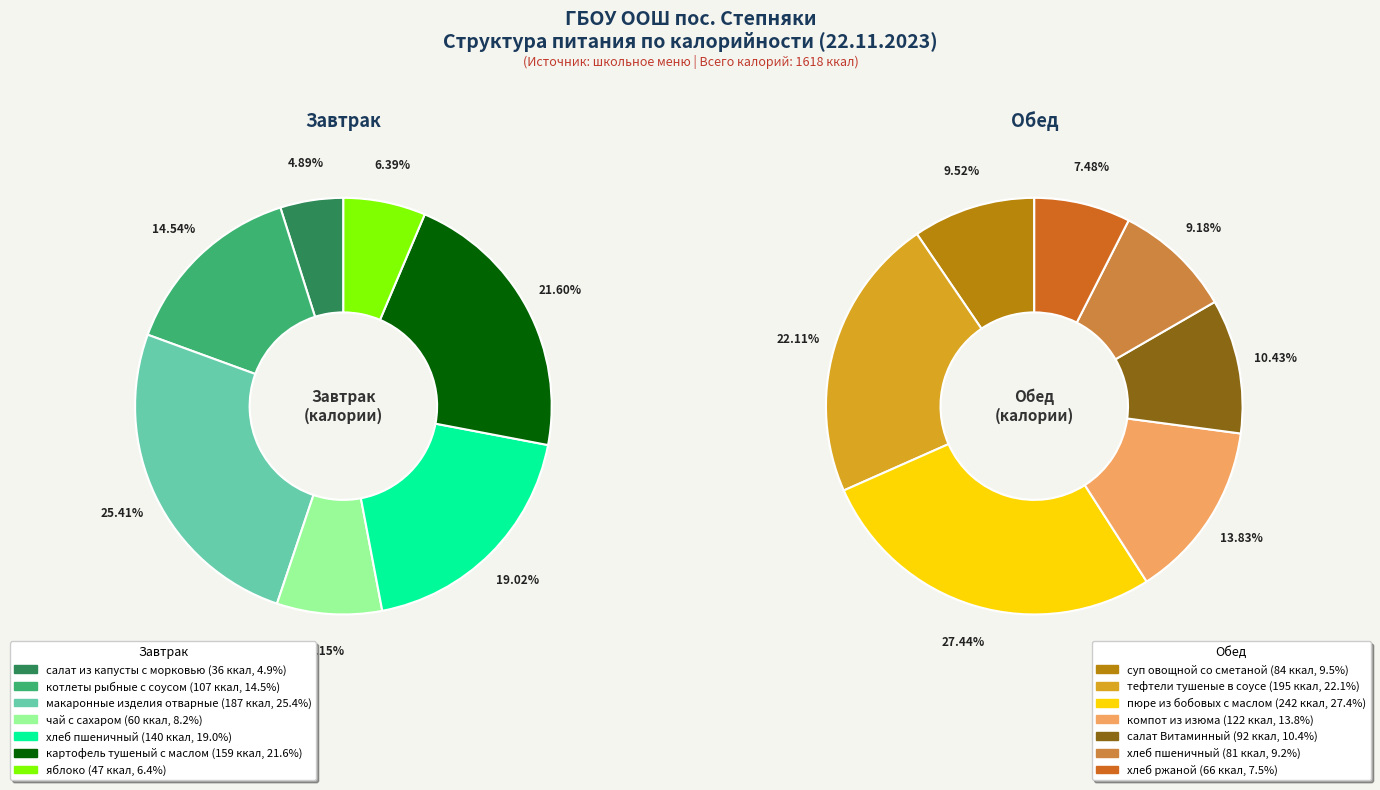

Which slice is the largest?

пюре из бобовых с маслом